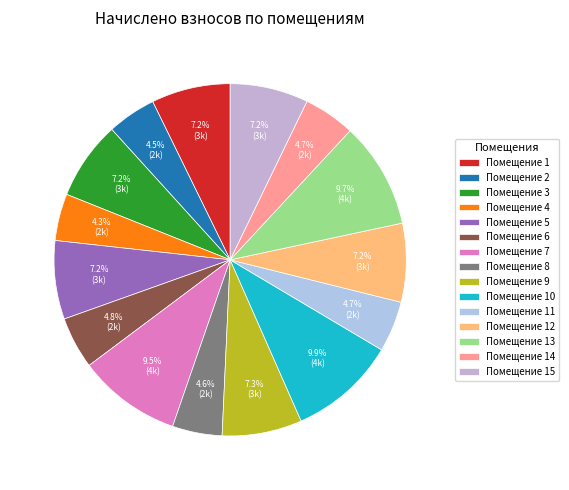

What is the largest slice in the pie chart?

10